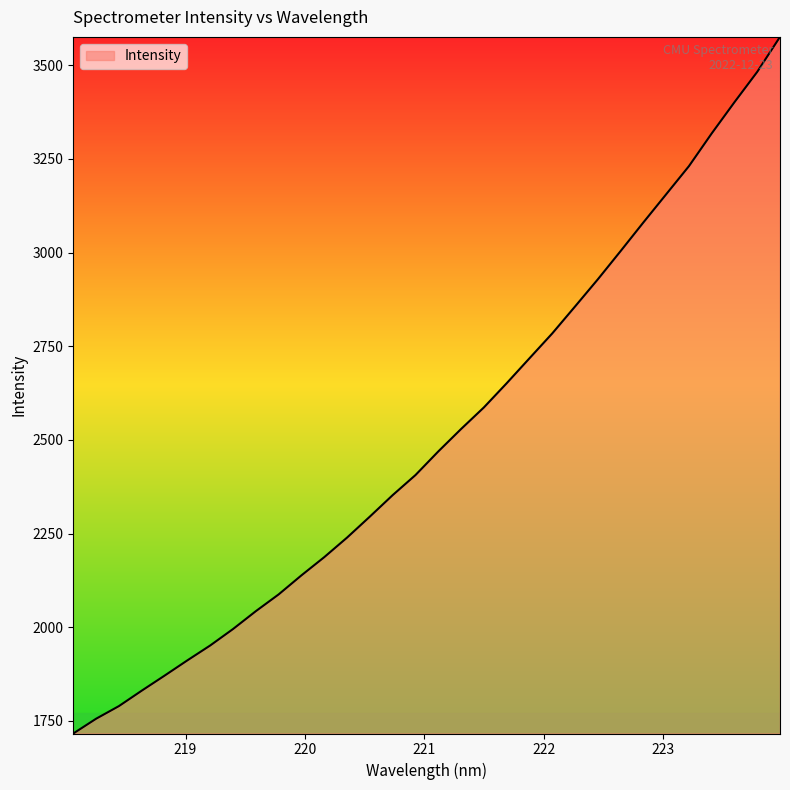

What is the difference between the maximum and minimum values?

1859.3